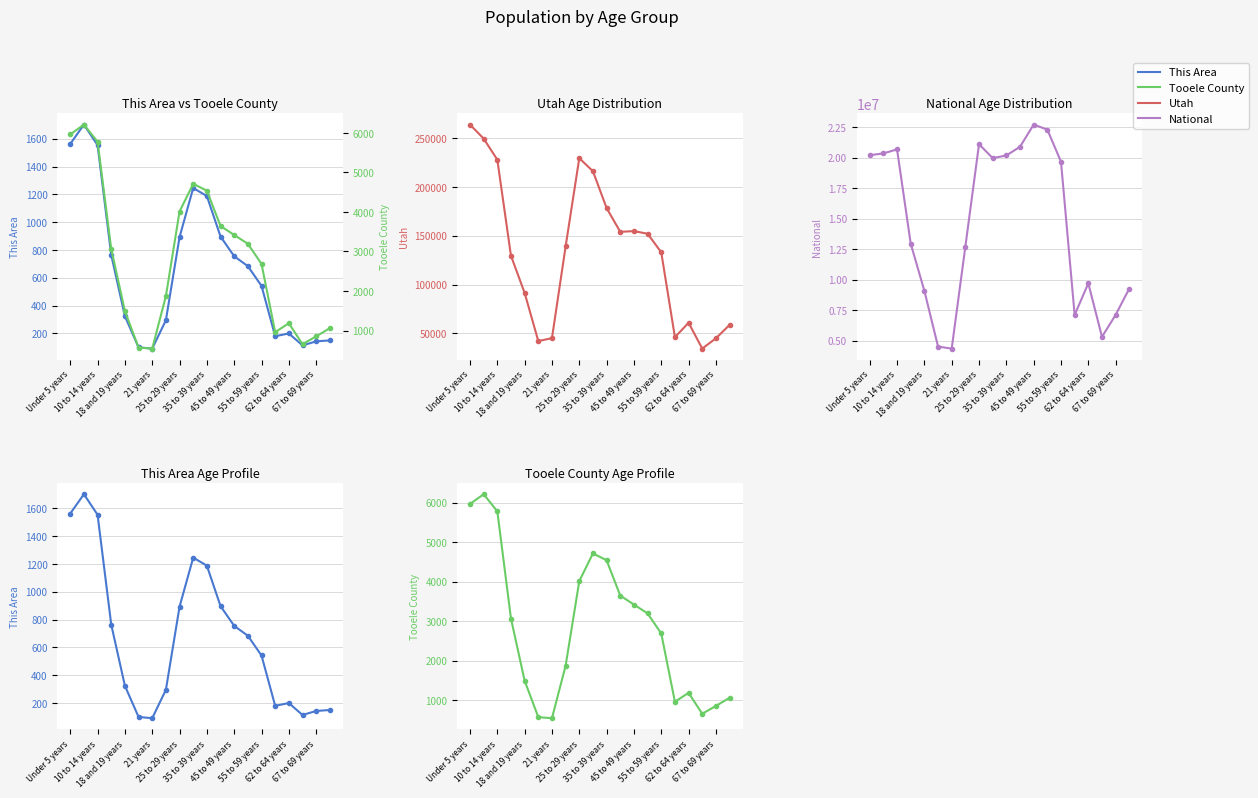

What are all the series names shown in the legend?

This Area, Tooele County, Utah, National